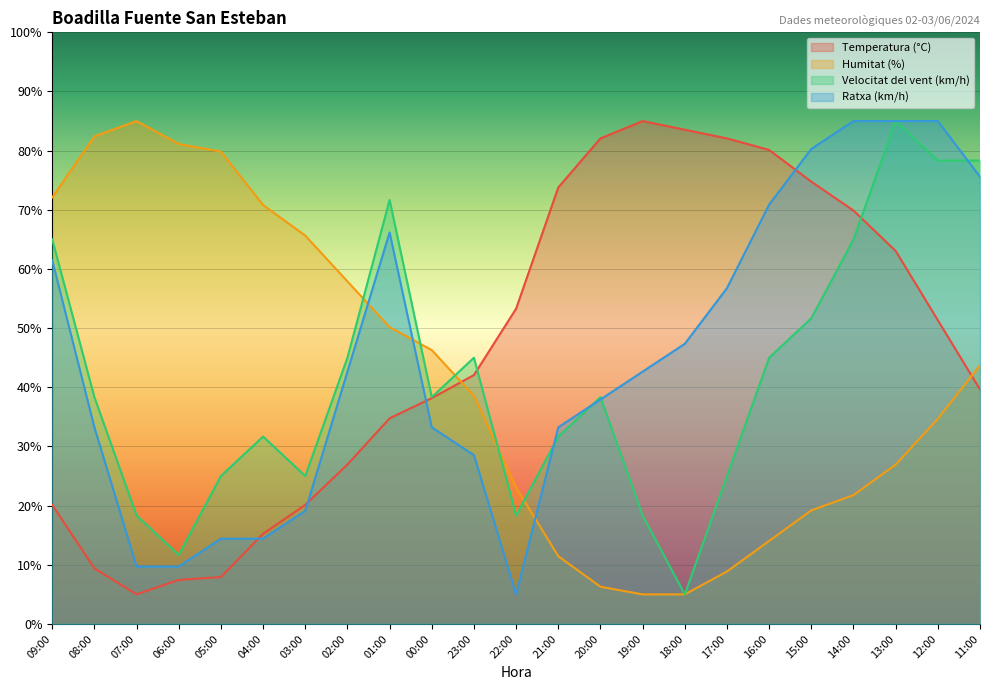

At which label does Humitat (%) first exceed 38?

09:00